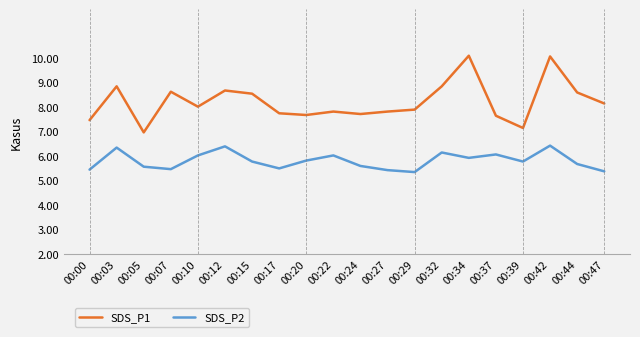

Which series has the widest spread of values?

SDS_P1